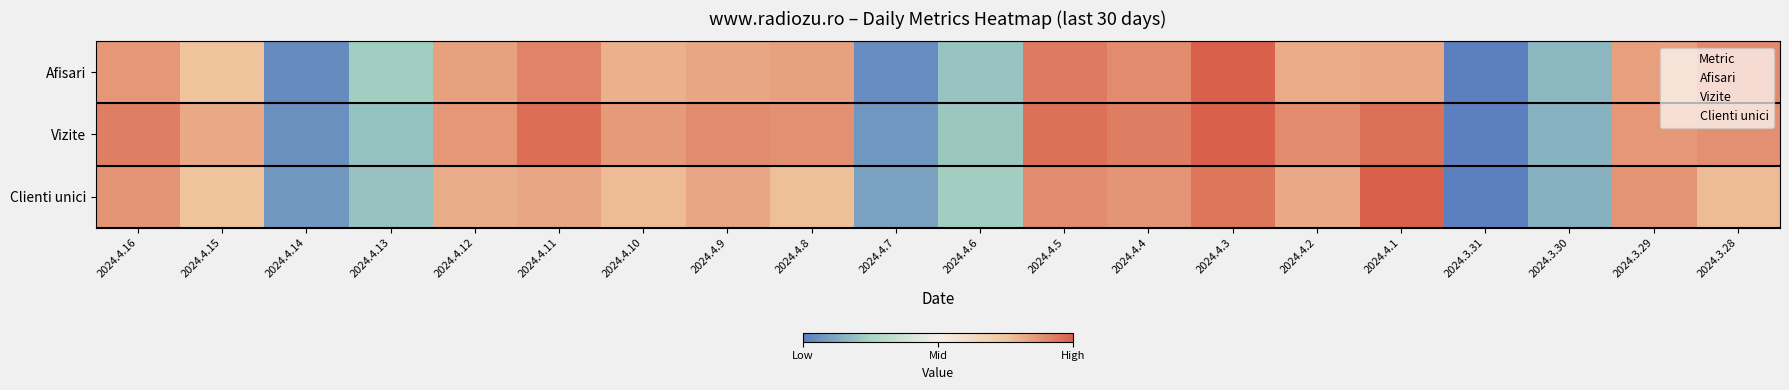

At 2024.4.16, list the series in order from smallest to largest.

Afisari, Clienti unici, Vizite